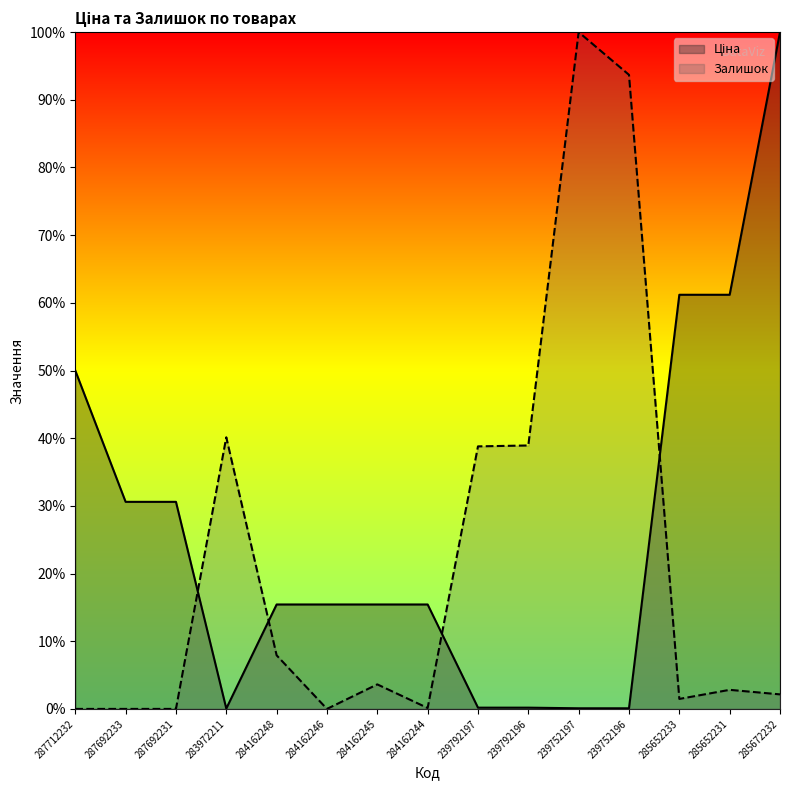

List the series in order of their peak value, highest first.

Ціна, Залишок